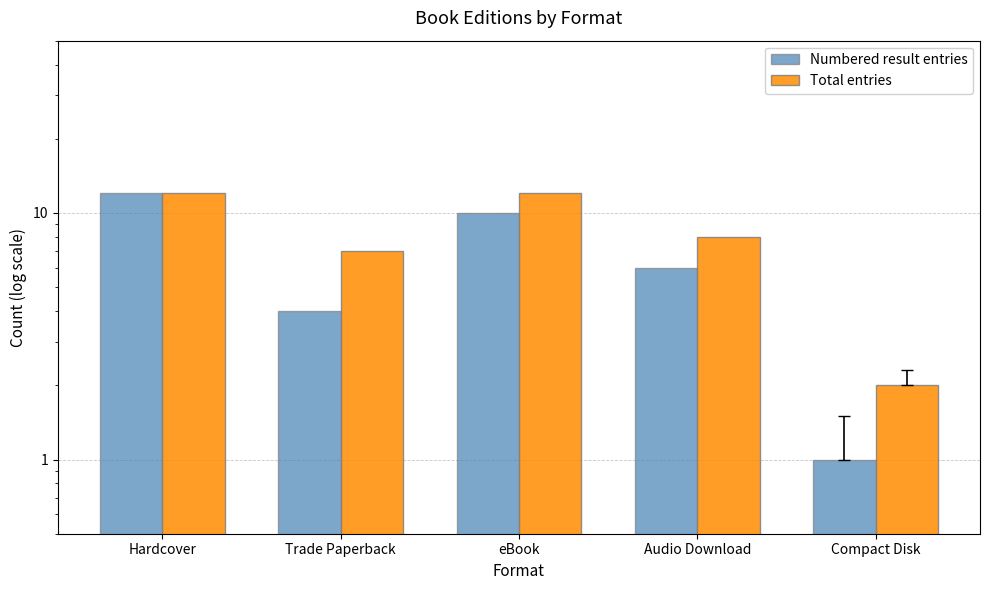

Where does the Total entries series first go above 8?

Hardcover